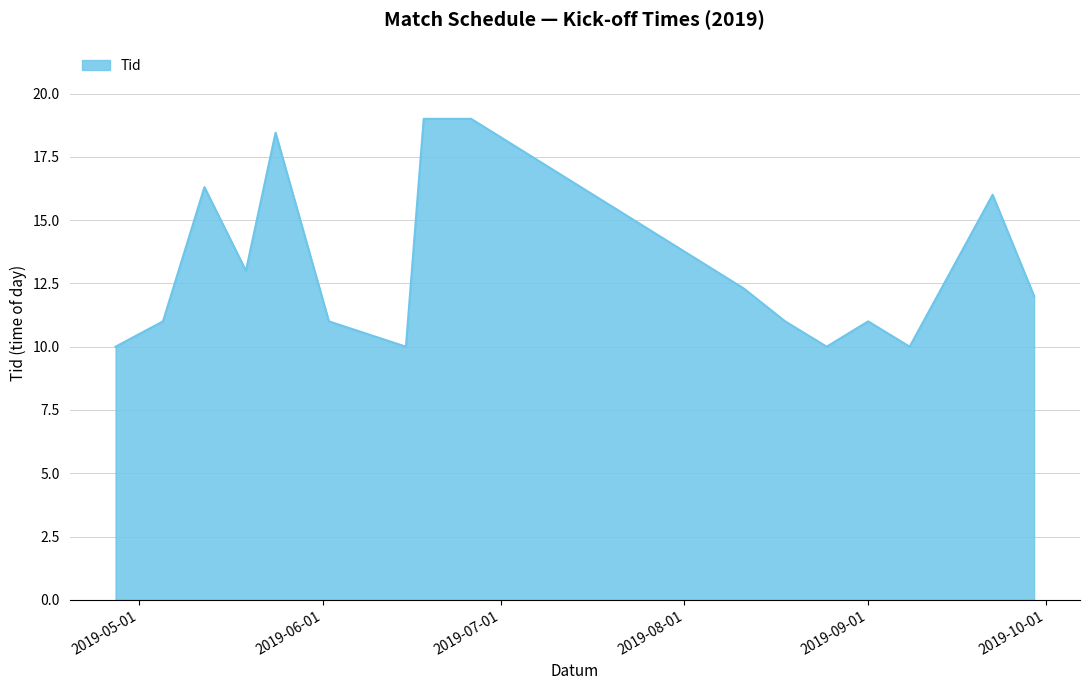

What is the smallest value displayed?

10.0